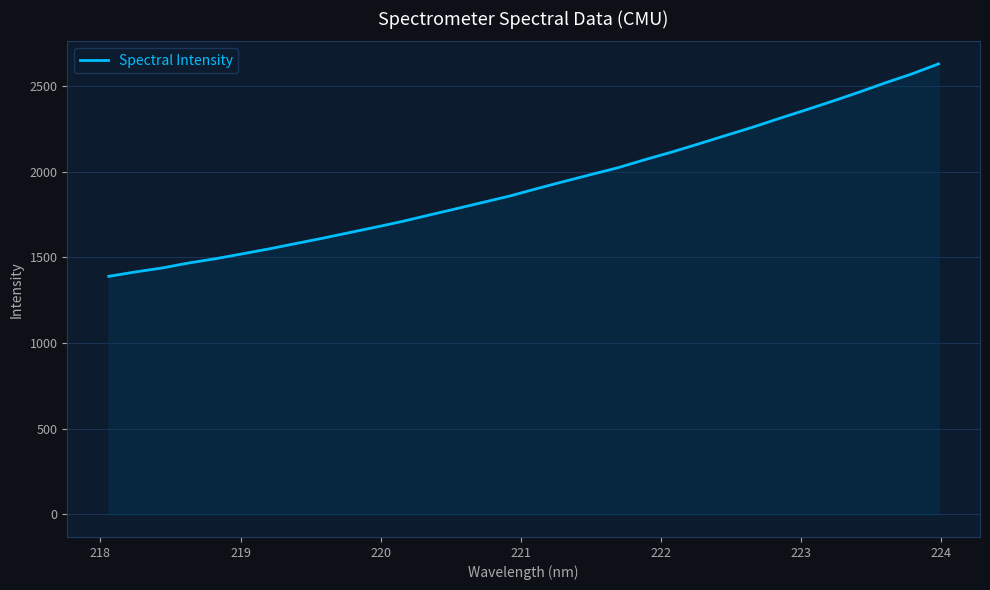

What is the smallest value displayed?

1390.0